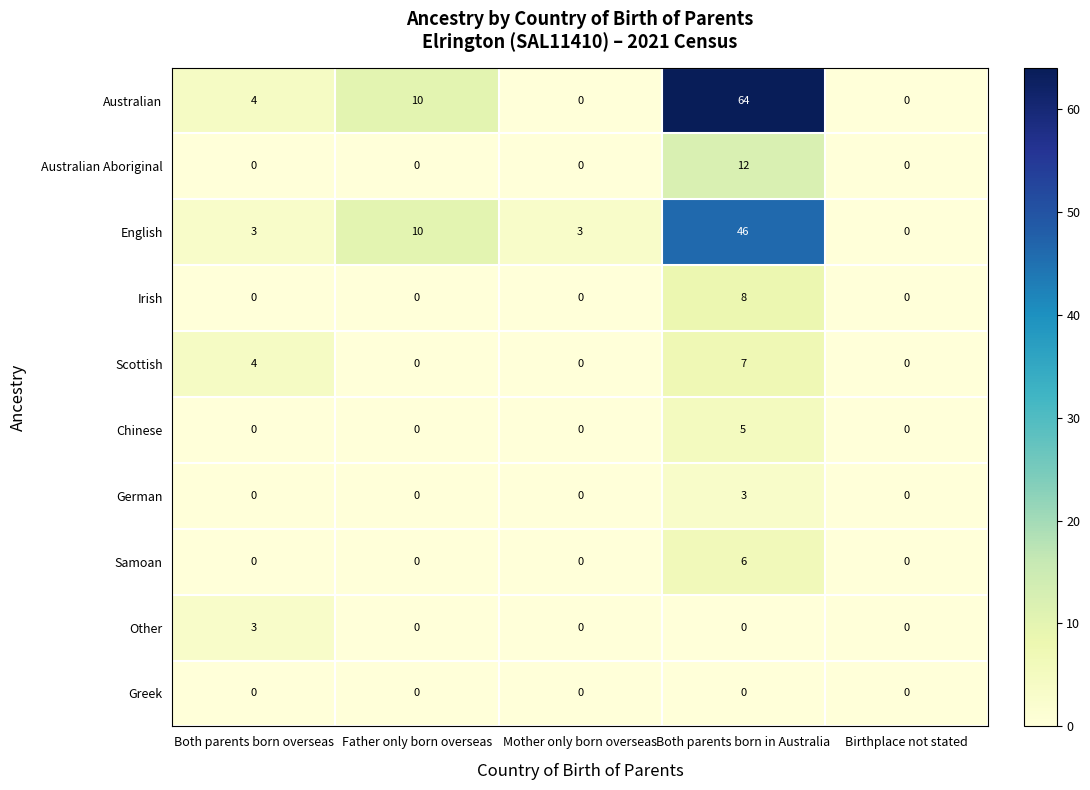

Which series changed the most between Both parents born in Australia and Birthplace not stated?

Australian